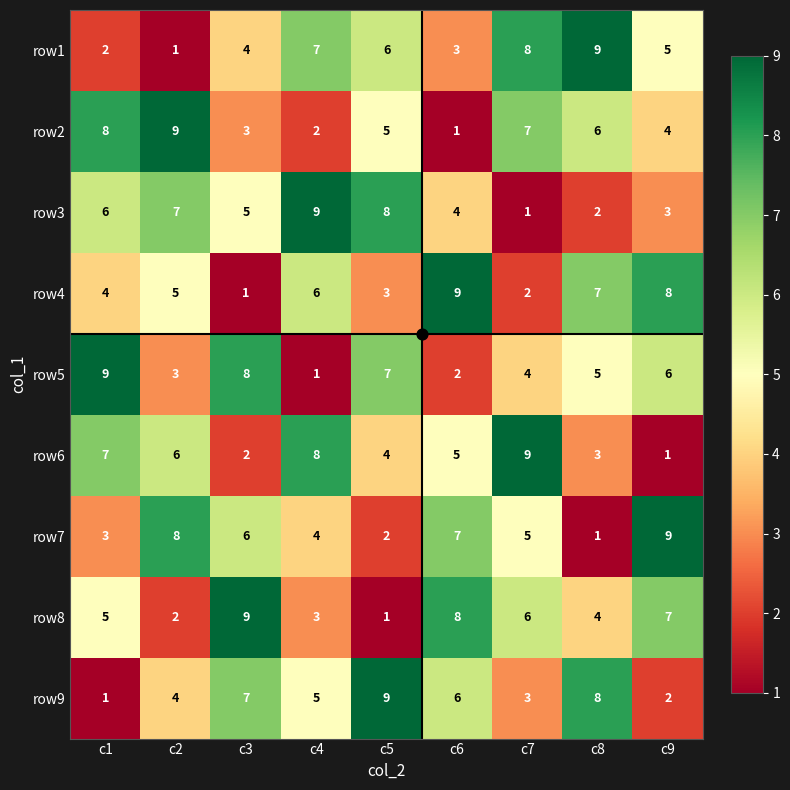

True or false: row6 has a value of 2 at c3.

True